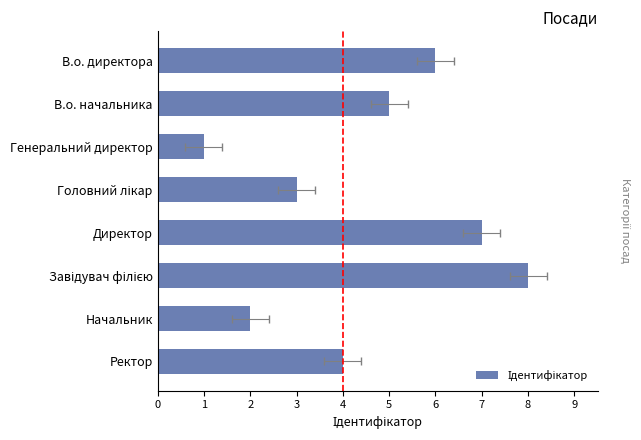

Read the value at В.о. начальника.

5